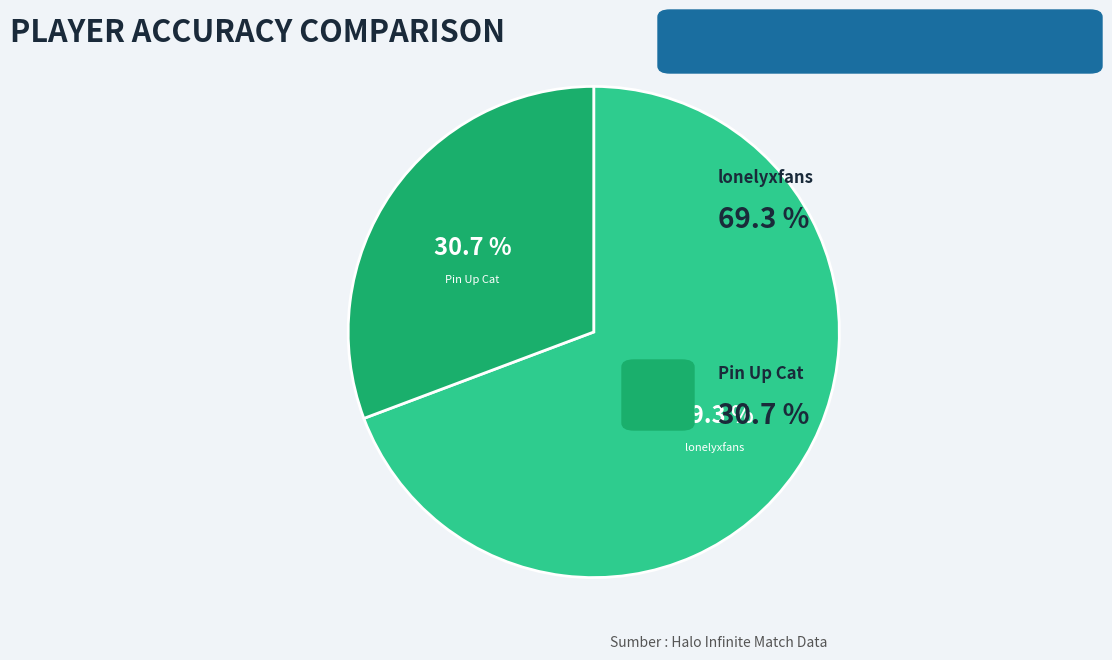

What is the largest slice in the pie chart?

lonelyxfans